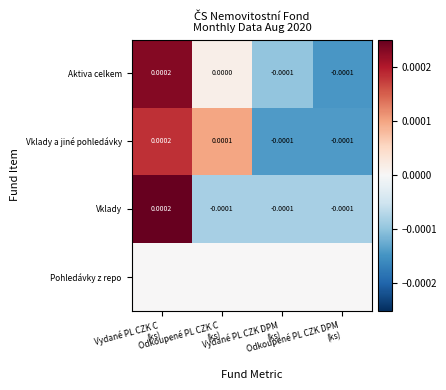

At how many categories does at least one series exceed 0?

2